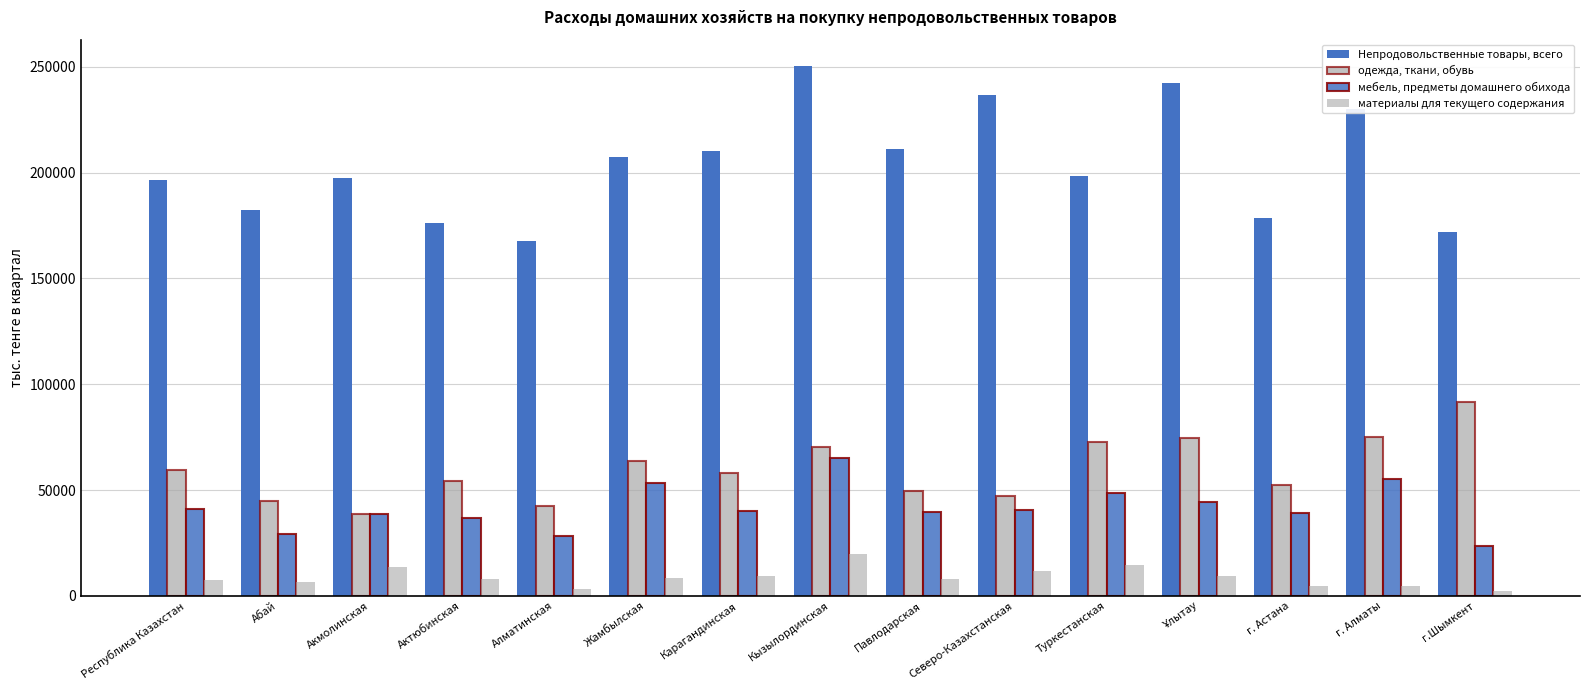

Read the мебель, предметы домашнего обихода value at Алматинская, to the nearest 100.

28400